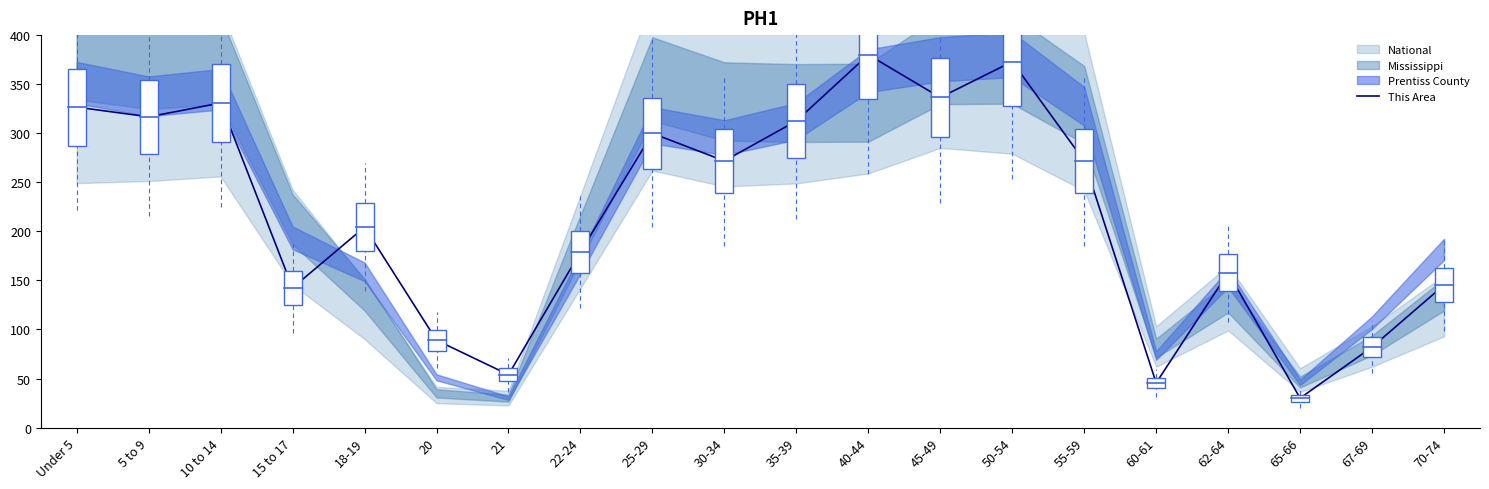

List the labels in order of value, largest first.

40-44, 50-54, 45-49, 10 to 14, Under 5, 5 to 9, 35-39, 25-29, 30-34, 55-59, 18-19, 22-24, 62-64, 70-74, 15 to 17, 20, 67-69, 21, 60-61, 65-66